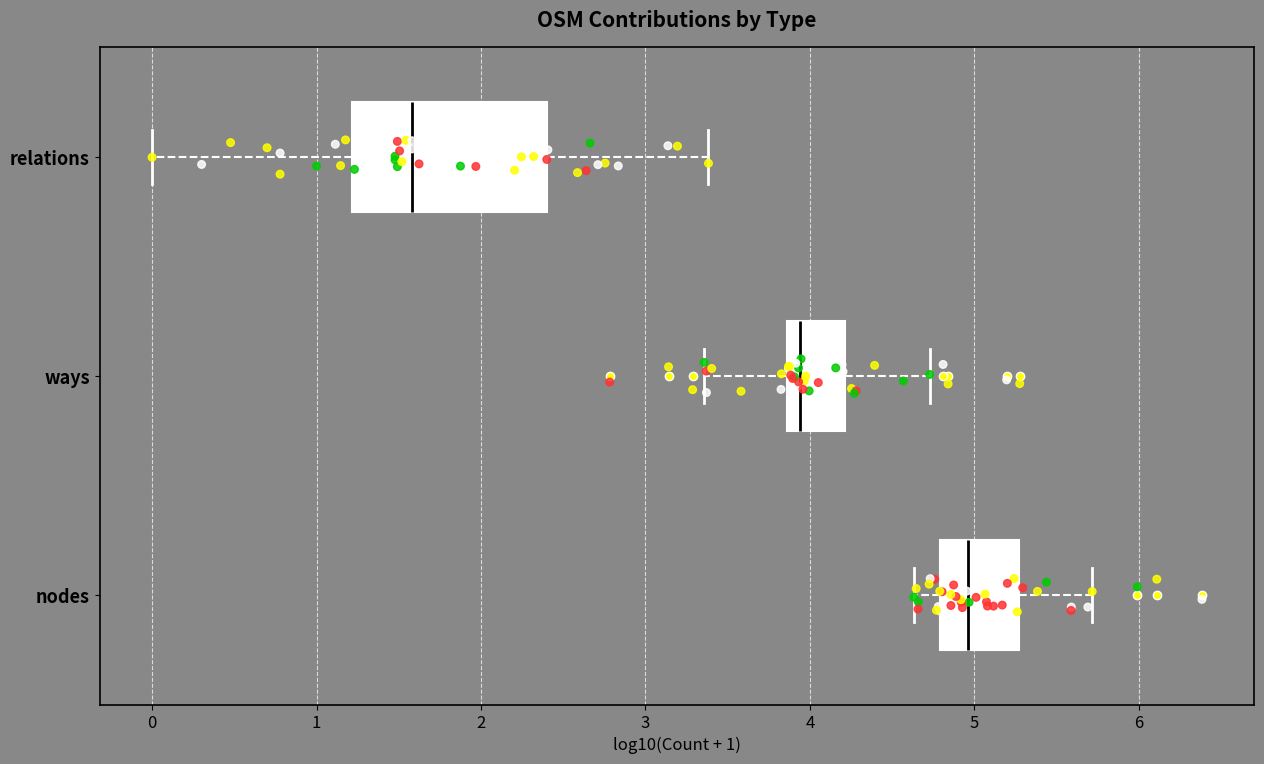

Which box's median line is the furthest to the left?

relations